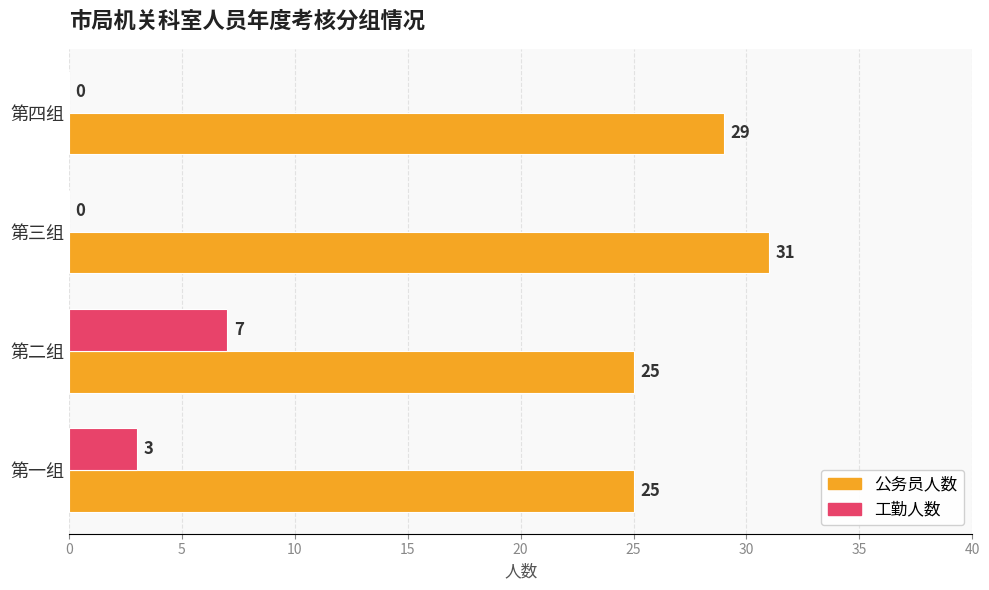

Which series has the largest range (max minus min)?

工勤人数